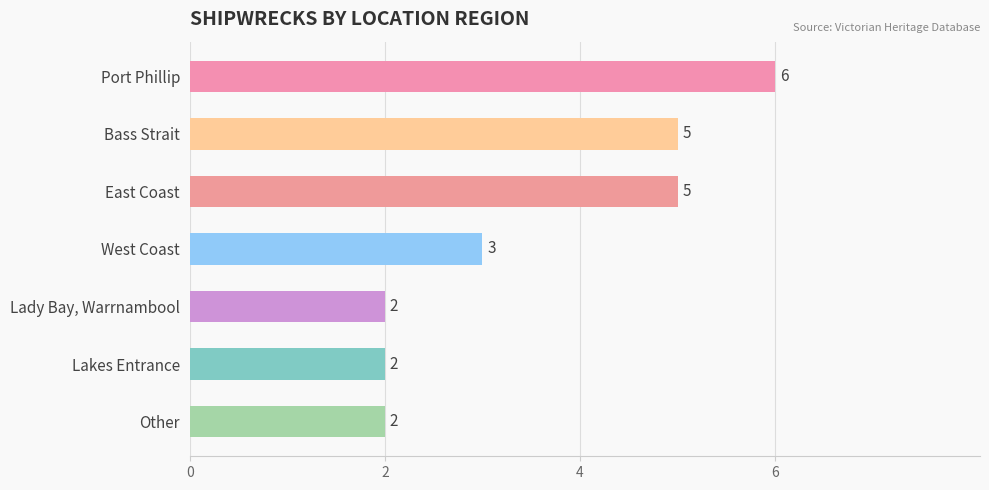

How many values are between 2 and 5?

6